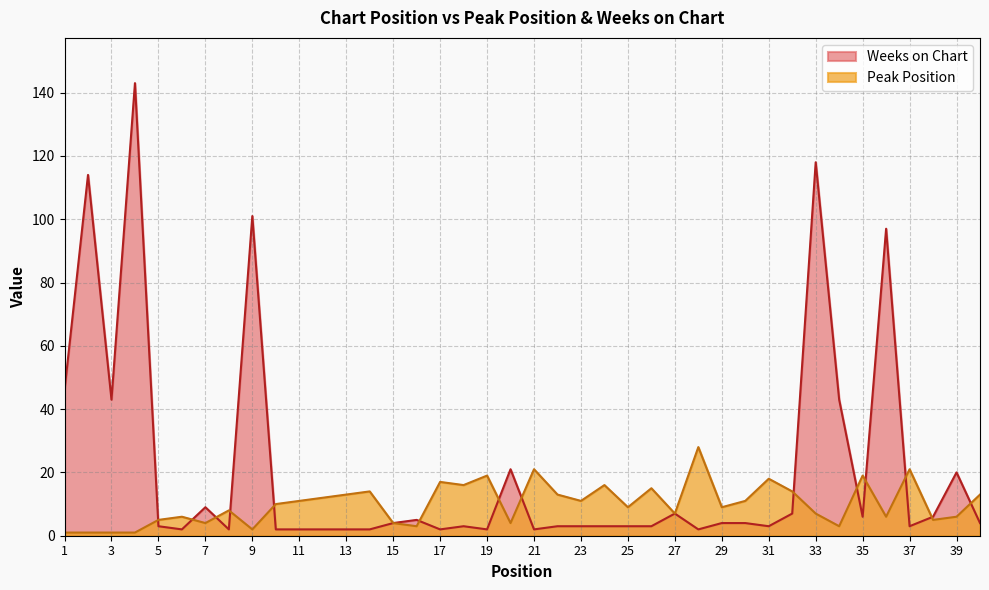

How many lines are shown in the chart?

2